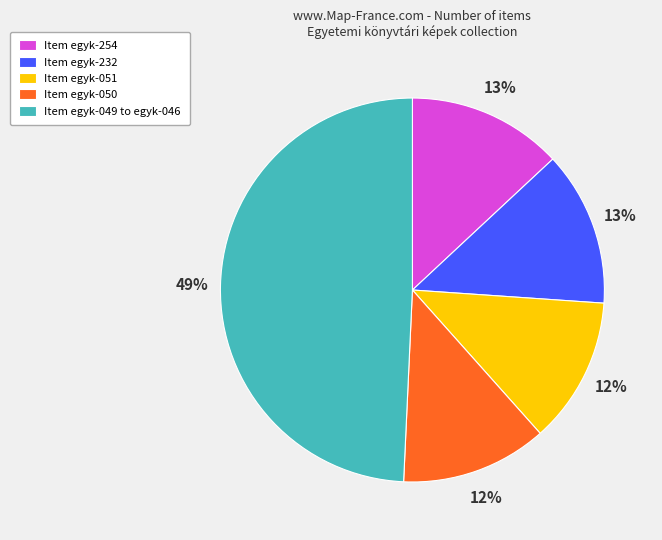

What is the largest slice in the pie chart?

Item egyk-049 to egyk-046